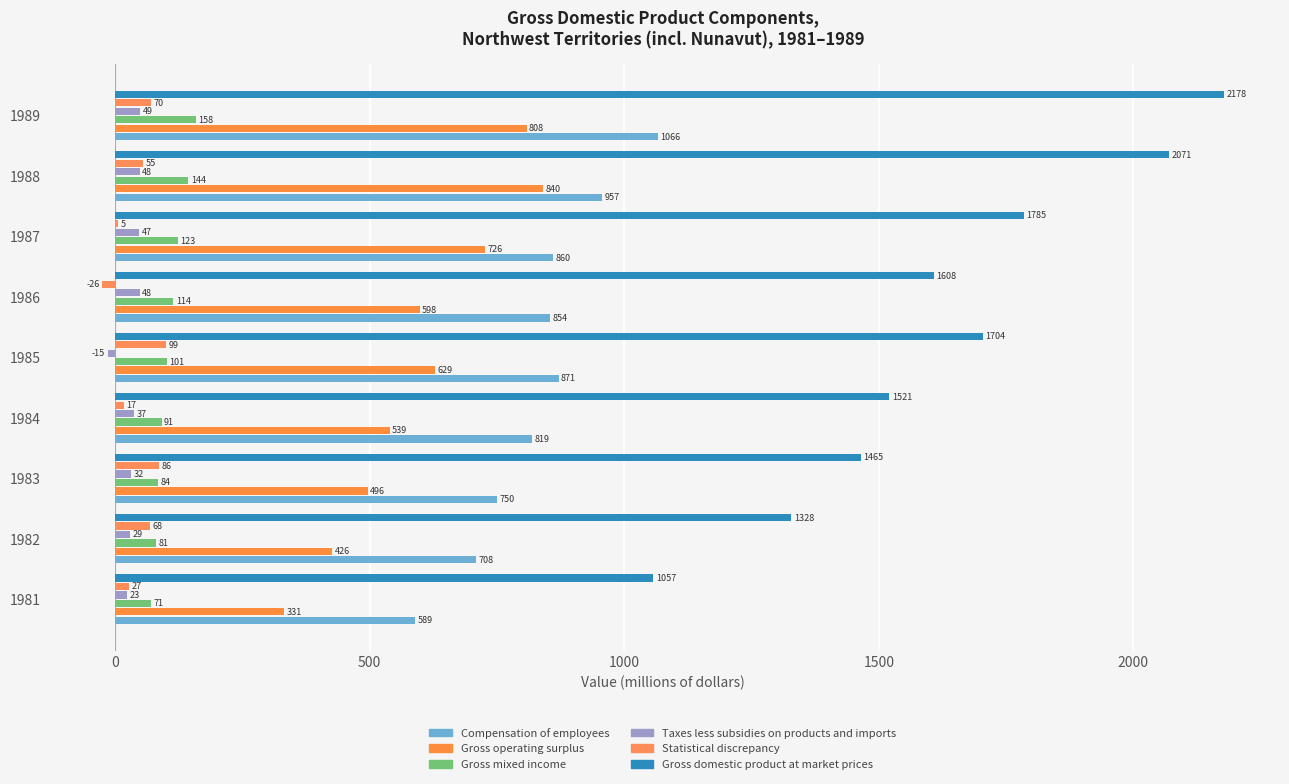

How many distinct data groups are displayed?

6